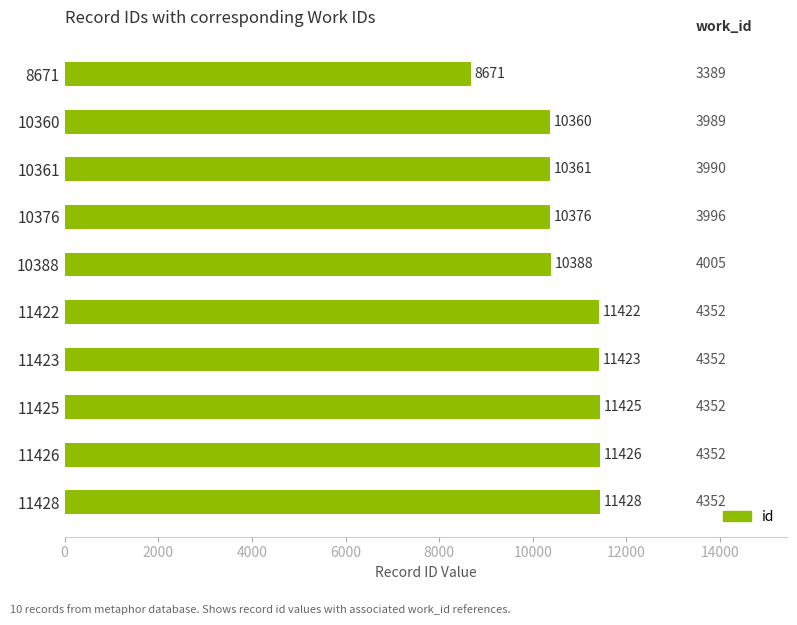

Which category has the lowest value across all series?

8671